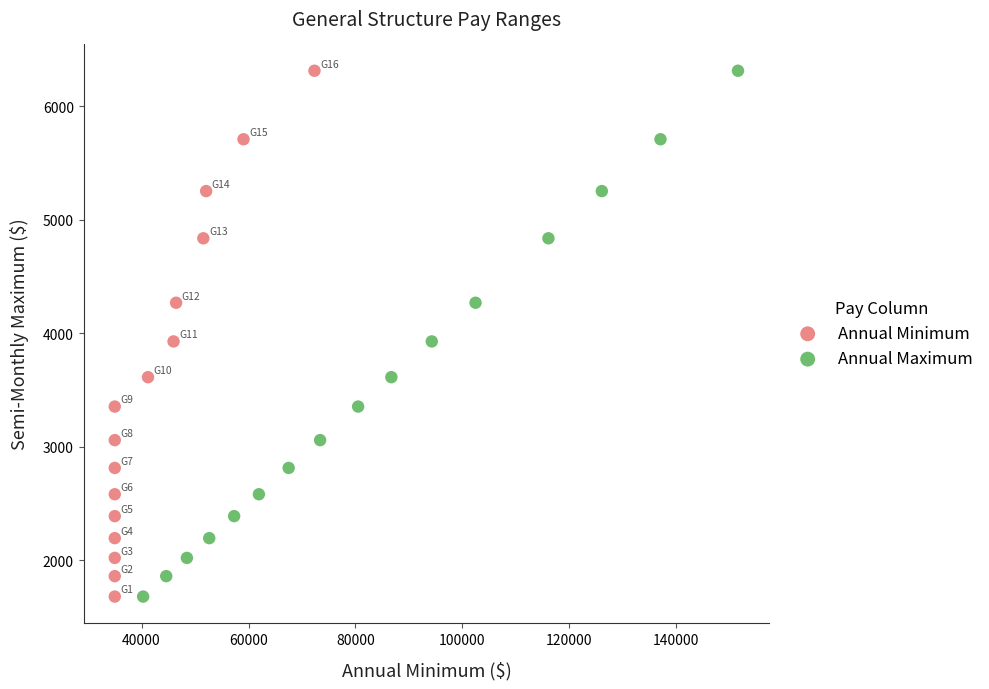

What are all the series names shown in the legend?

Annual Minimum, Annual Maximum